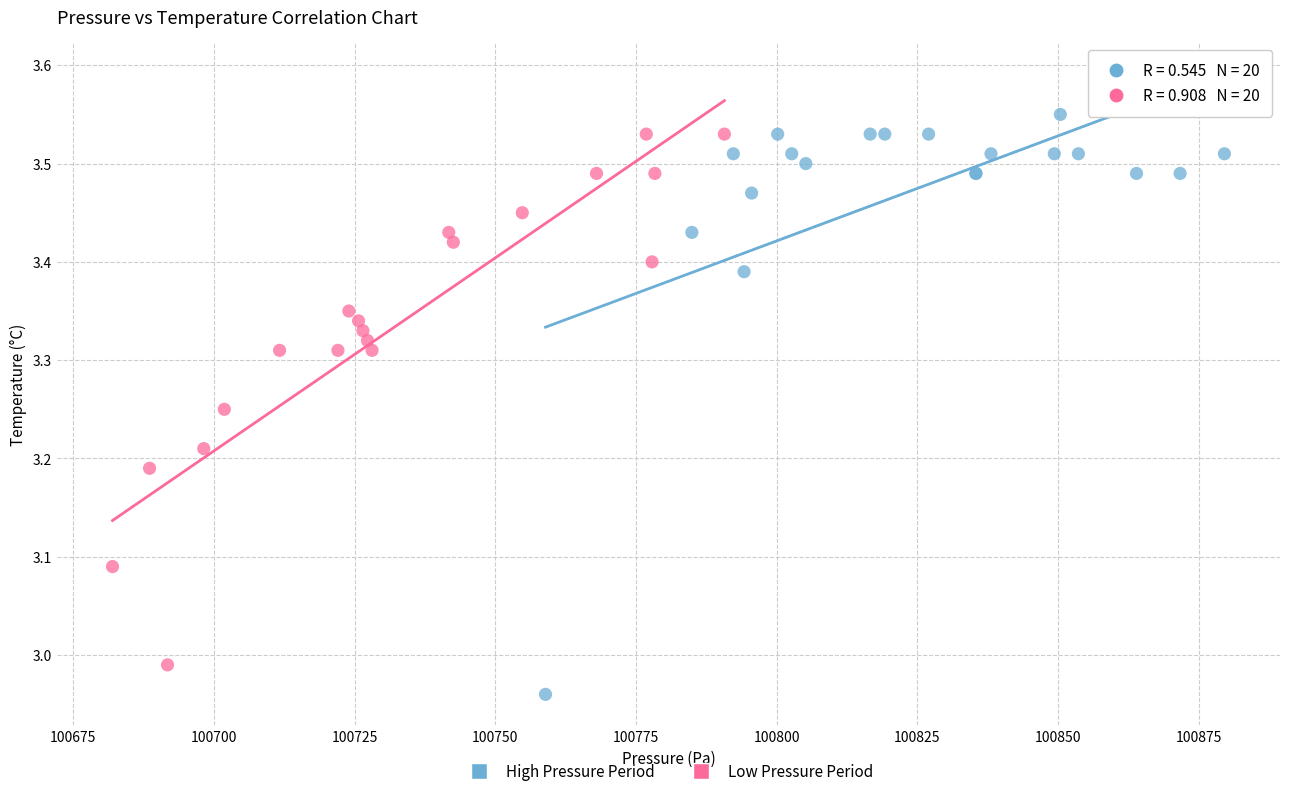

Which series contains the lowest Y value?

High Pressure Period